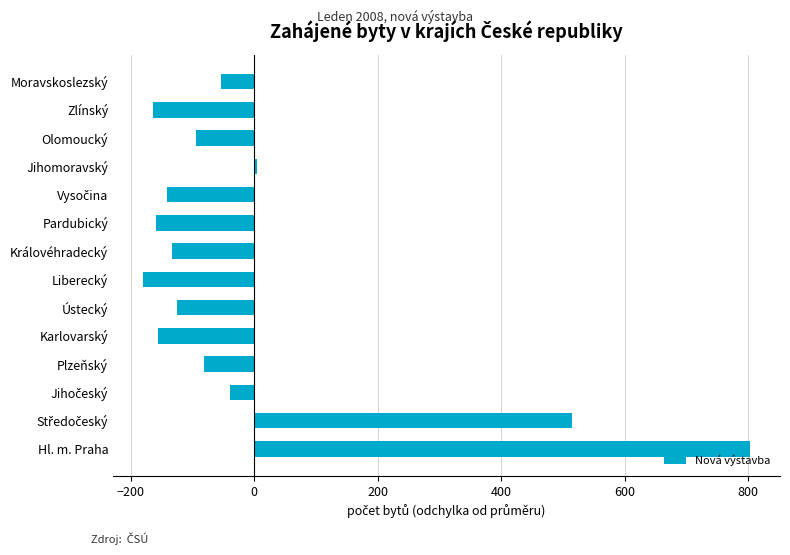

What is the difference between the maximum and second lowest values?

966.0